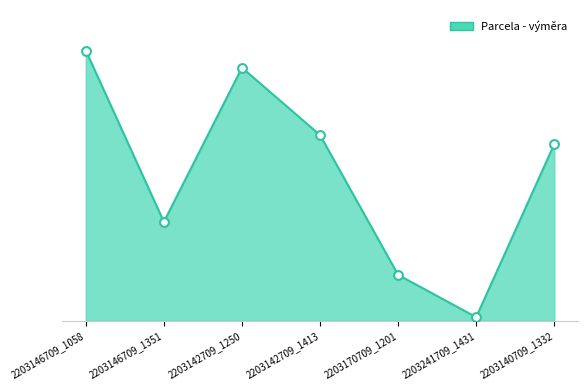

What is the ratio of the value at 2203142709_1250 to the value at 2203140709_1332?

1.4